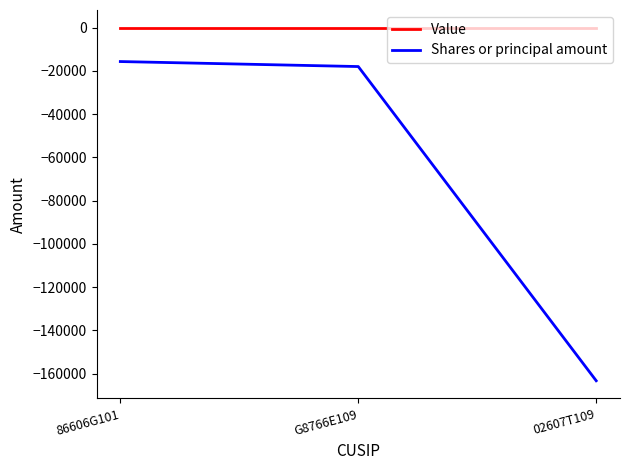

What is the minimum value for Shares or principal amount?

-163297